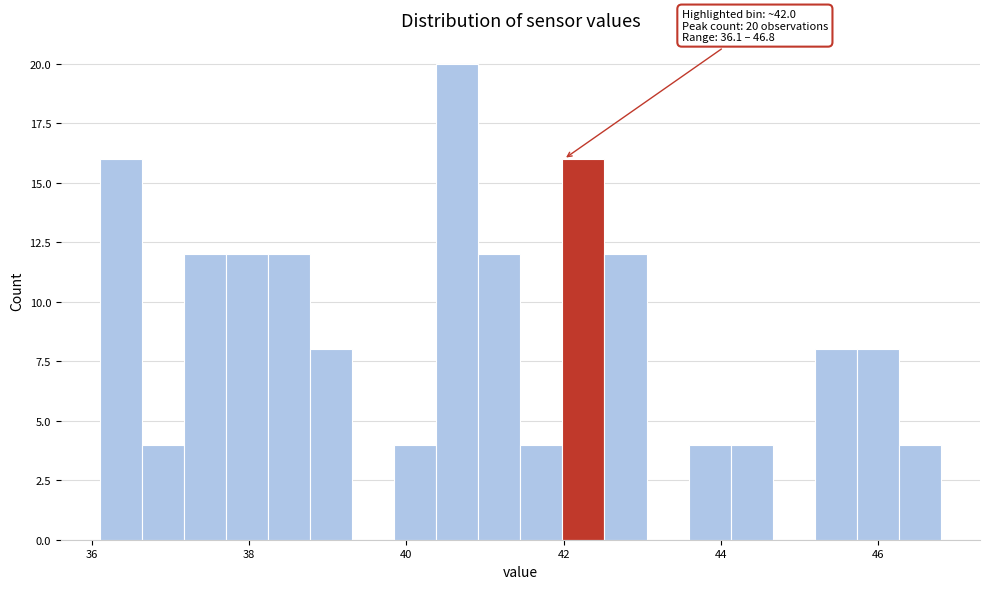

Read against the x-axis, roughly where is the centre of the tallest bar?

40.6